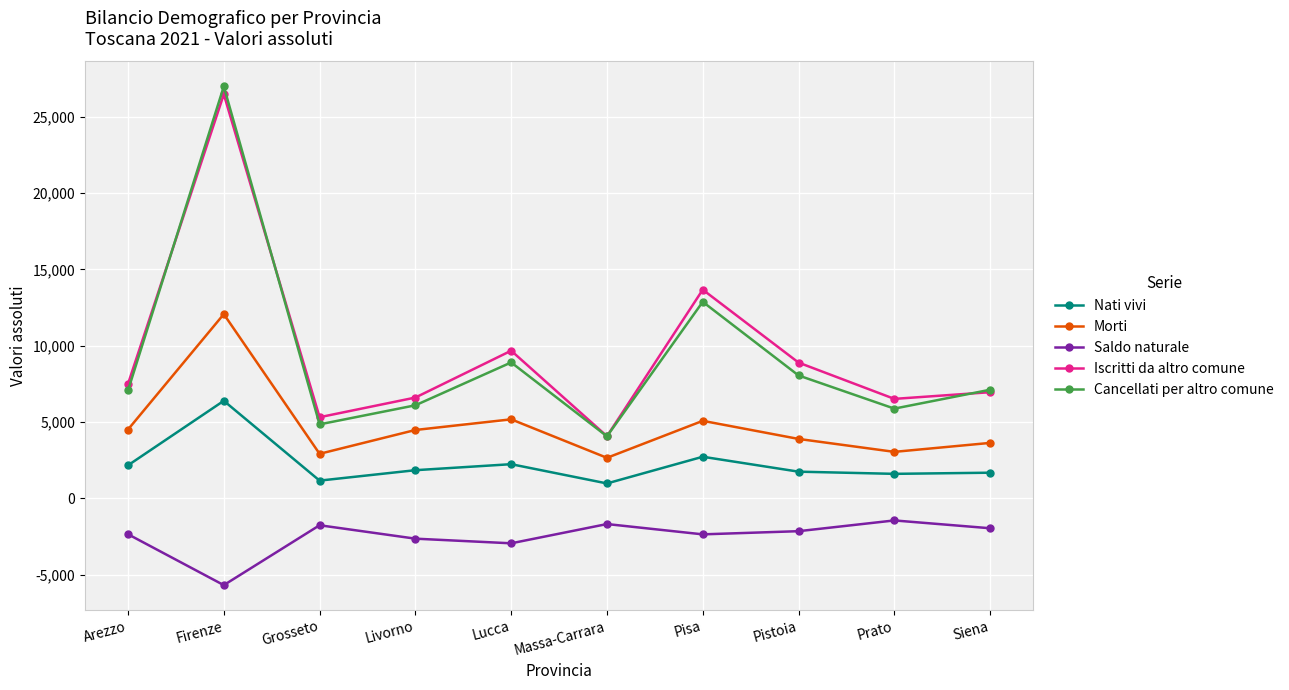

What are all the series names shown in the legend?

Nati vivi, Morti, Saldo naturale, Iscritti da altro comune, Cancellati per altro comune